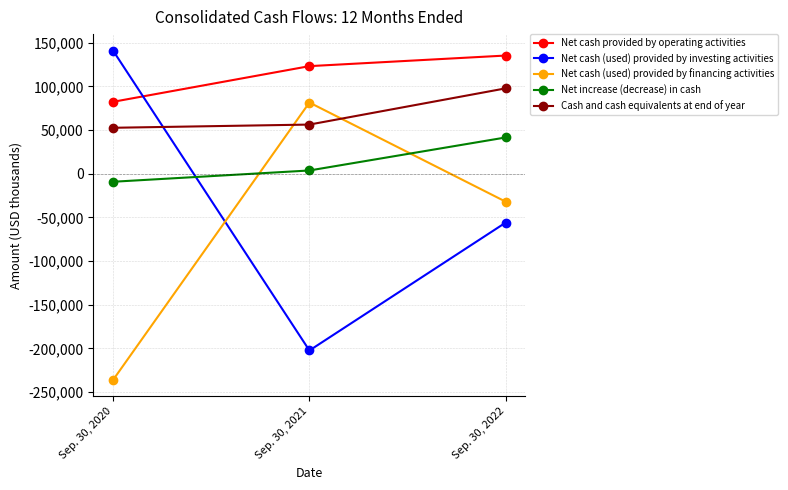

At which label does Net cash (used) provided by investing activities reach its peak?

Sep. 30, 2020